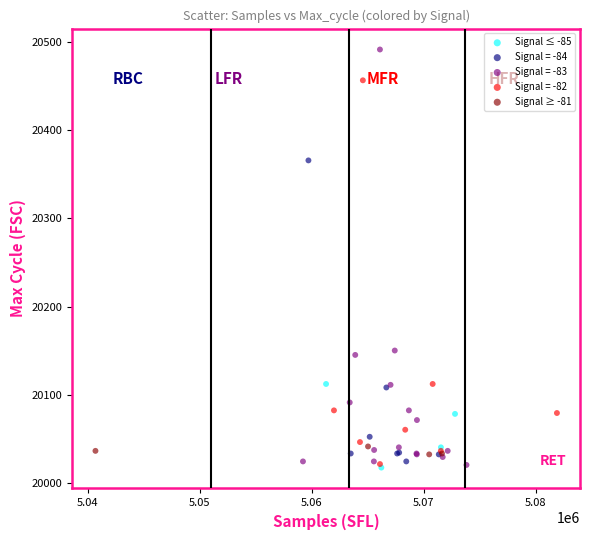

Which series contains the highest Y value?

Signal = -83